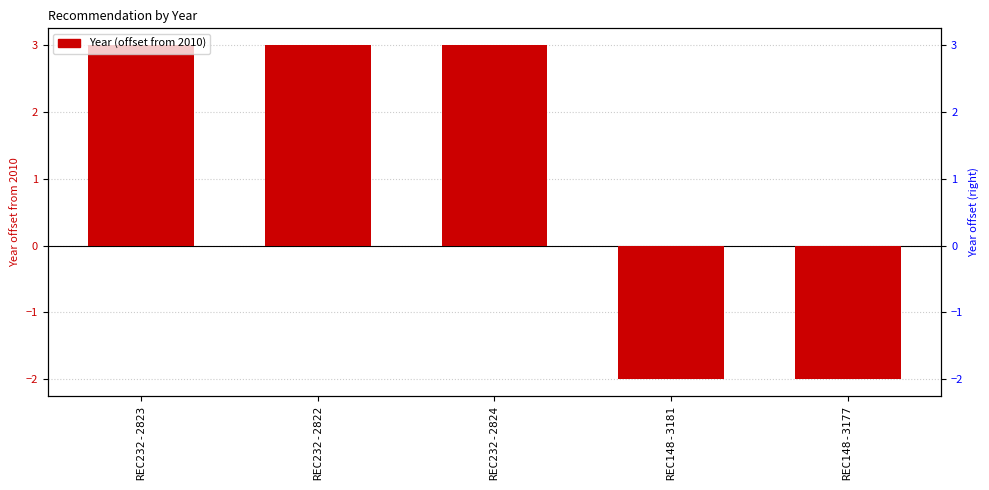

Reading left to right, what are all the values shown in this chart?

3	3	3	-2	-2